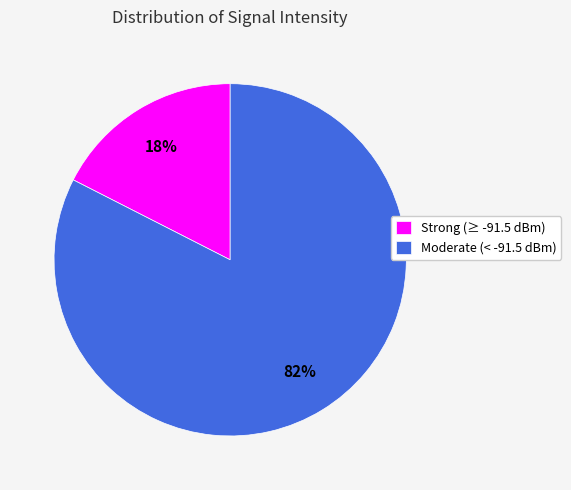

Is it true that Moderate (< -91.5 dBm) is 72% of the pie?

False